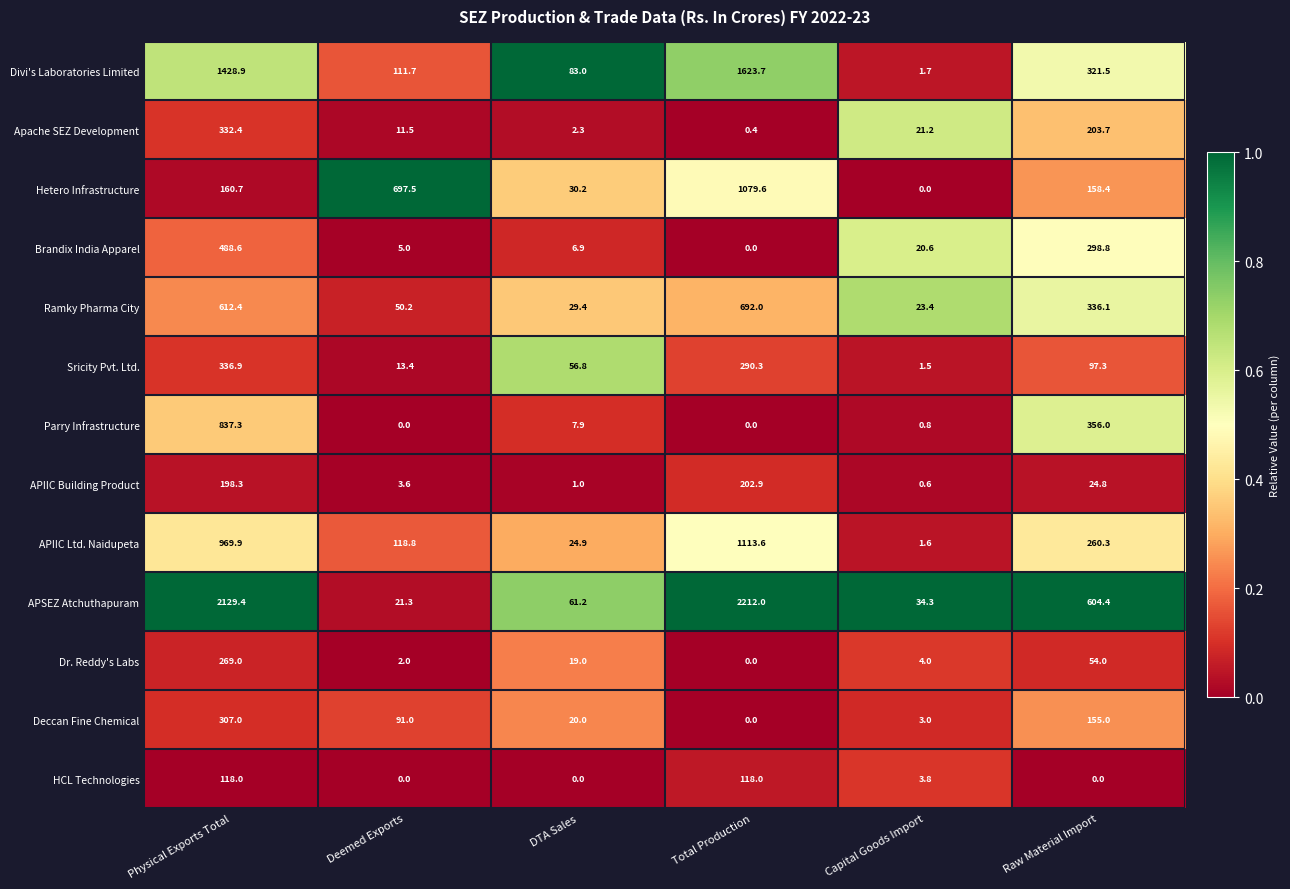

At Capital Goods Import, list the series in order from smallest to largest.

Hetero Infrastructure, APIIC Building Product, Parry Infrastructure, Sricity Pvt. Ltd., APIIC Ltd. Naidupeta, Divi's Laboratories Limited, Deccan Fine Chemical, HCL Technologies, Dr. Reddy's Labs, Brandix India Apparel, Apache SEZ Development, Ramky Pharma City, APSEZ Atchuthapuram